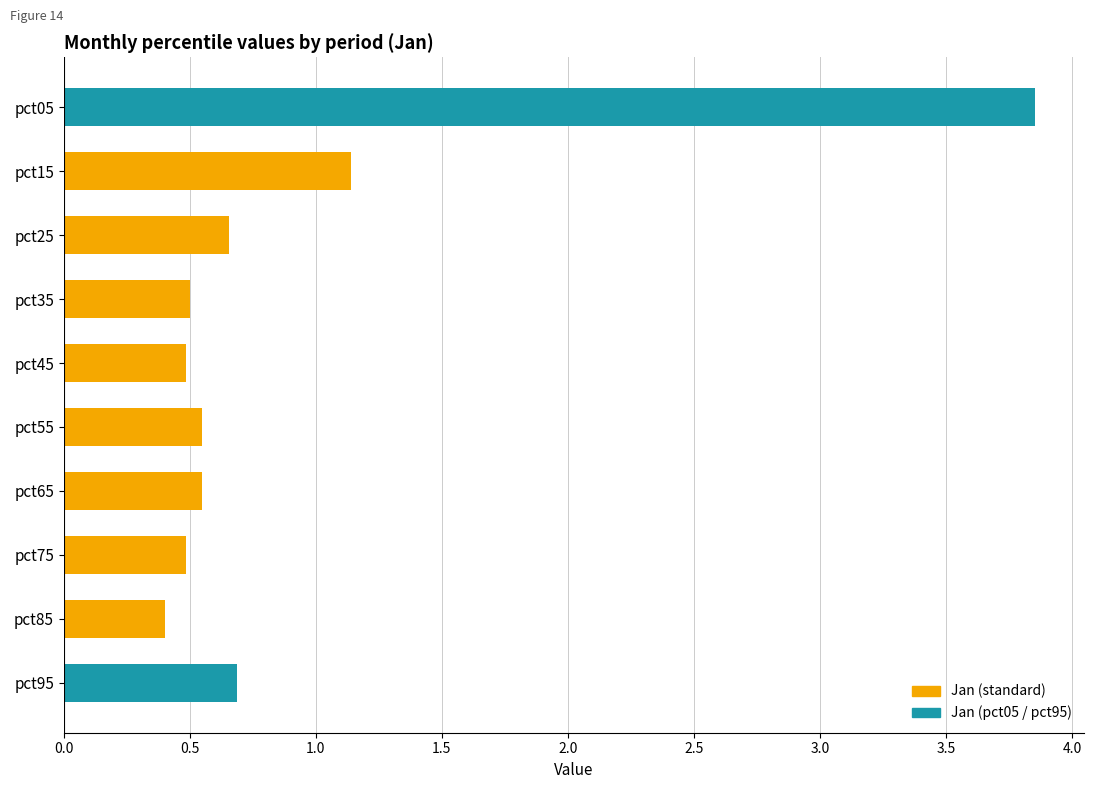

What is the sum of all values?

9.3